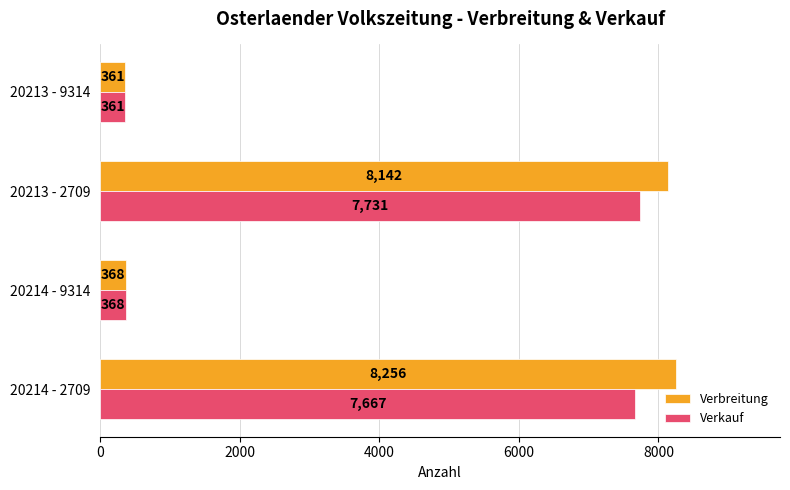

At which label does Verkauf reach its minimum?

20213 - 9314